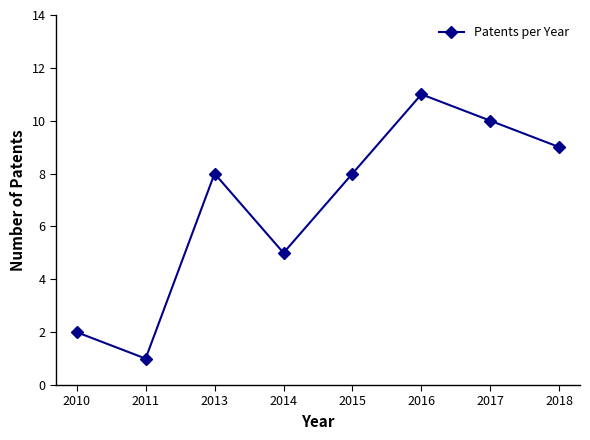

True or false: the data has more than 0 interior local peaks.

True